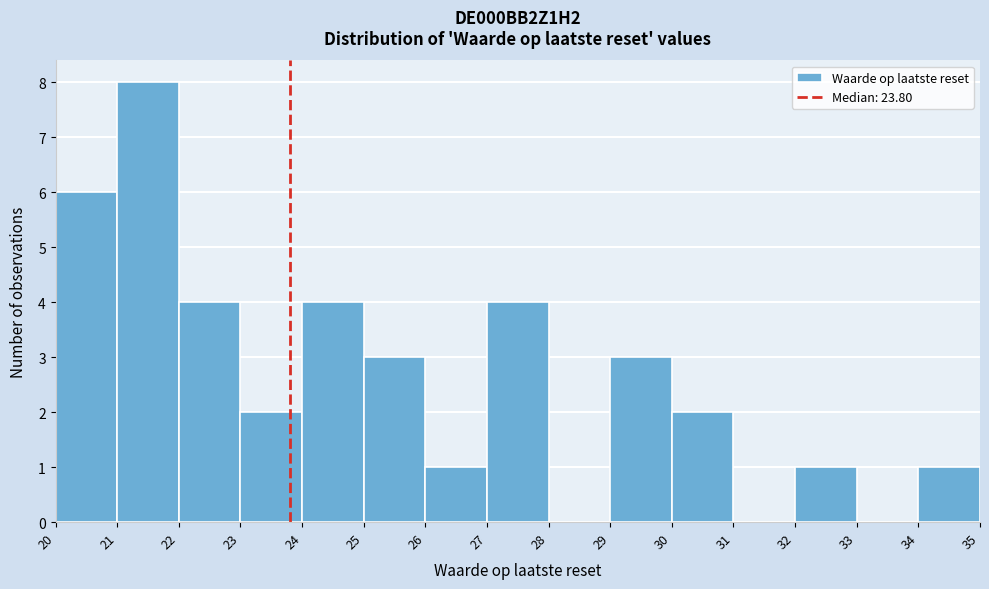

Reading left to right, transcribe this chart: for each bar, give the range it covers on the x-axis and its height. The values are not printed on the chart, so give them approximately, as read against the axis.

20 to 21: 6
21 to 22: 8
22 to 23: 4
23 to 24: 2
24 to 25: 4
25 to 26: 3
26 to 27: 1
27 to 28: 4
28 to 29: 0
29 to 30: 3
30 to 31: 2
31 to 32: 0
32 to 33: 1
33 to 34: 0
34 to 35: 1